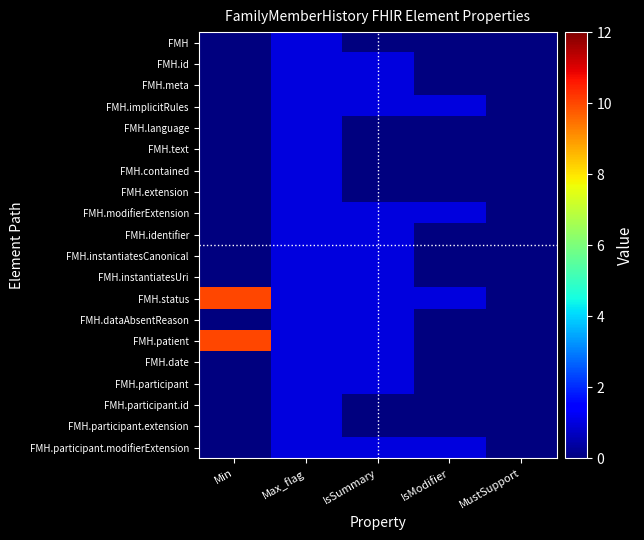

Reading left to right, extract all data points from this chart.

FMH: Min=0	Max_flag=1	IsSummary=0	IsModifier=0	MustSupport=0
FMH.id: Min=0	Max_flag=1	IsSummary=1	IsModifier=0	MustSupport=0
FMH.meta: Min=0	Max_flag=1	IsSummary=1	IsModifier=0	MustSupport=0
FMH.implicitRules: Min=0	Max_flag=1	IsSummary=1	IsModifier=1	MustSupport=0
FMH.language: Min=0	Max_flag=1	IsSummary=0	IsModifier=0	MustSupport=0
FMH.text: Min=0	Max_flag=1	IsSummary=0	IsModifier=0	MustSupport=0
FMH.contained: Min=0	Max_flag=1	IsSummary=0	IsModifier=0	MustSupport=0
FMH.extension: Min=0	Max_flag=1	IsSummary=0	IsModifier=0	MustSupport=0
FMH.modifierExtension: Min=0	Max_flag=1	IsSummary=1	IsModifier=1	MustSupport=0
FMH.identifier: Min=0	Max_flag=1	IsSummary=1	IsModifier=0	MustSupport=0
FMH.instantiatesCanonical: Min=0	Max_flag=1	IsSummary=1	IsModifier=0	MustSupport=0
FMH.instantiatesUri: Min=0	Max_flag=1	IsSummary=1	IsModifier=0	MustSupport=0
FMH.status: Min=10	Max_flag=1	IsSummary=1	IsModifier=1	MustSupport=0
FMH.dataAbsentReason: Min=0	Max_flag=1	IsSummary=1	IsModifier=0	MustSupport=0
FMH.patient: Min=10	Max_flag=1	IsSummary=1	IsModifier=0	MustSupport=0
FMH.date: Min=0	Max_flag=1	IsSummary=1	IsModifier=0	MustSupport=0
FMH.participant: Min=0	Max_flag=1	IsSummary=1	IsModifier=0	MustSupport=0
FMH.participant.id: Min=0	Max_flag=1	IsSummary=0	IsModifier=0	MustSupport=0
FMH.participant.extension: Min=0	Max_flag=1	IsSummary=0	IsModifier=0	MustSupport=0
FMH.participant.modifierExtension: Min=0	Max_flag=1	IsSummary=1	IsModifier=1	MustSupport=0